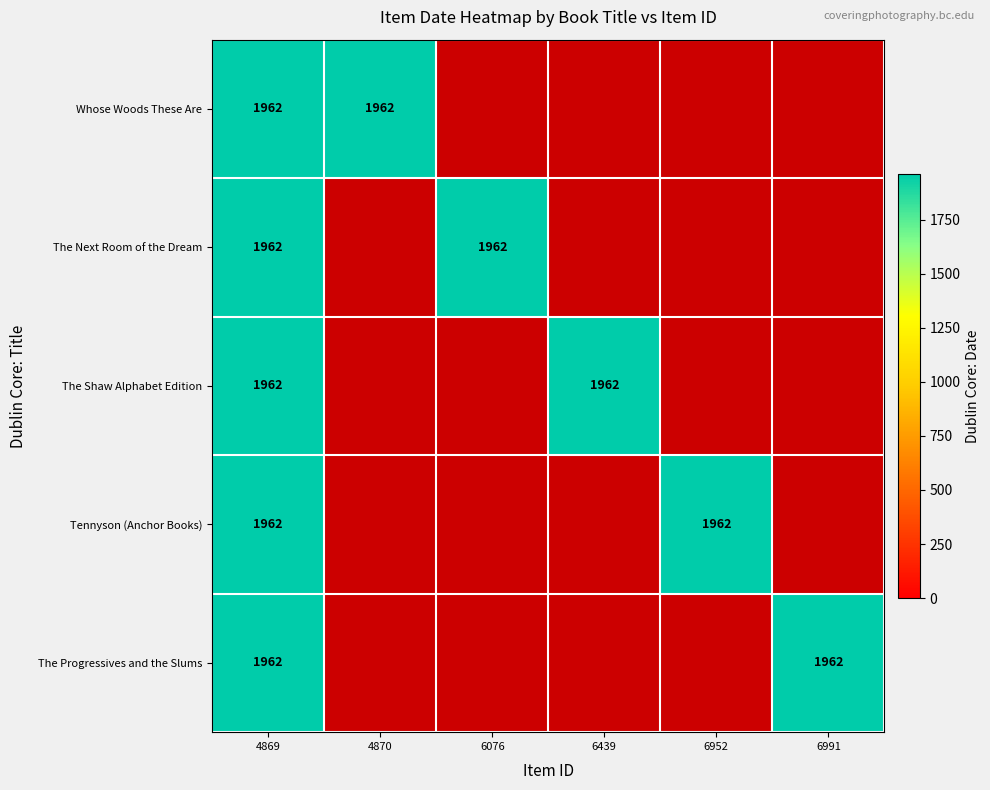

Between 6076 and 6952, which series saw the biggest shift?

The Next Room of the Dream